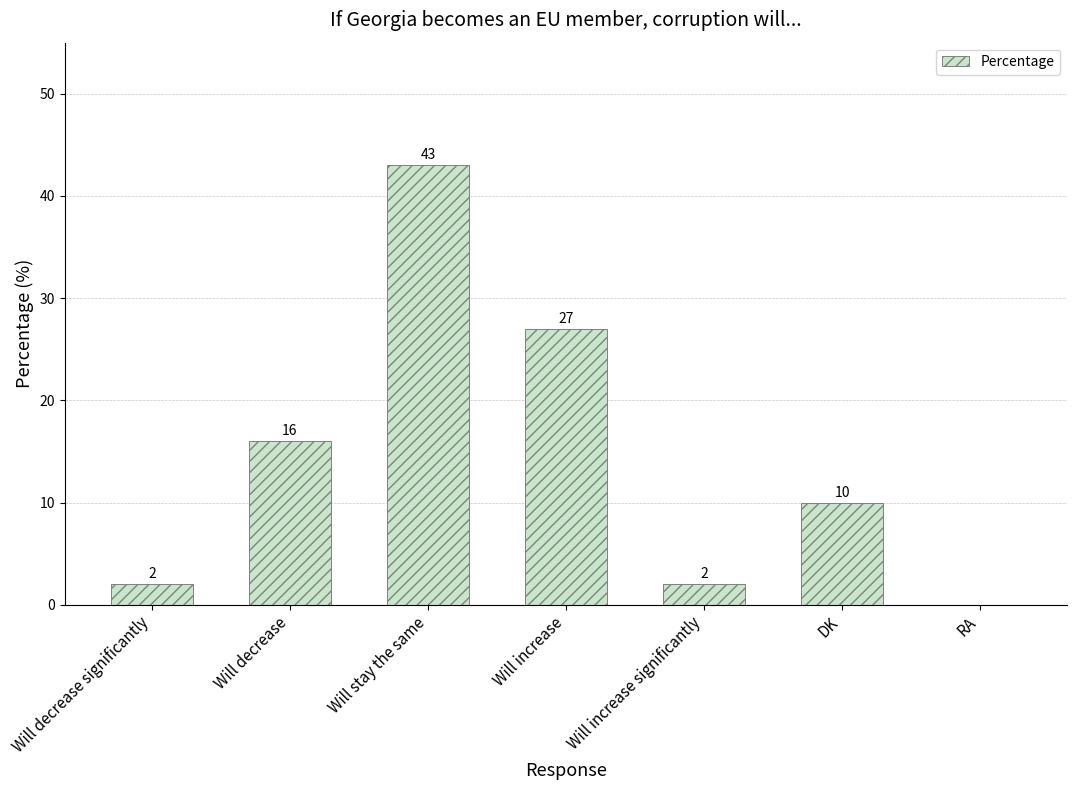

Reading left to right, list all the values displayed in this chart.

2	16	43	27	2	10	0